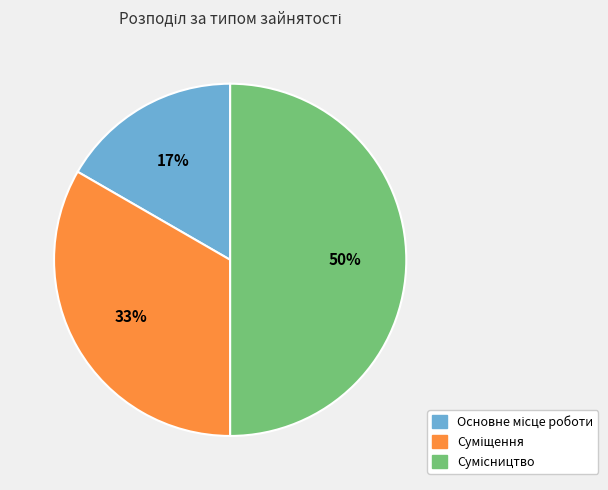

To the nearest percent, what is the average slice percentage?

33%